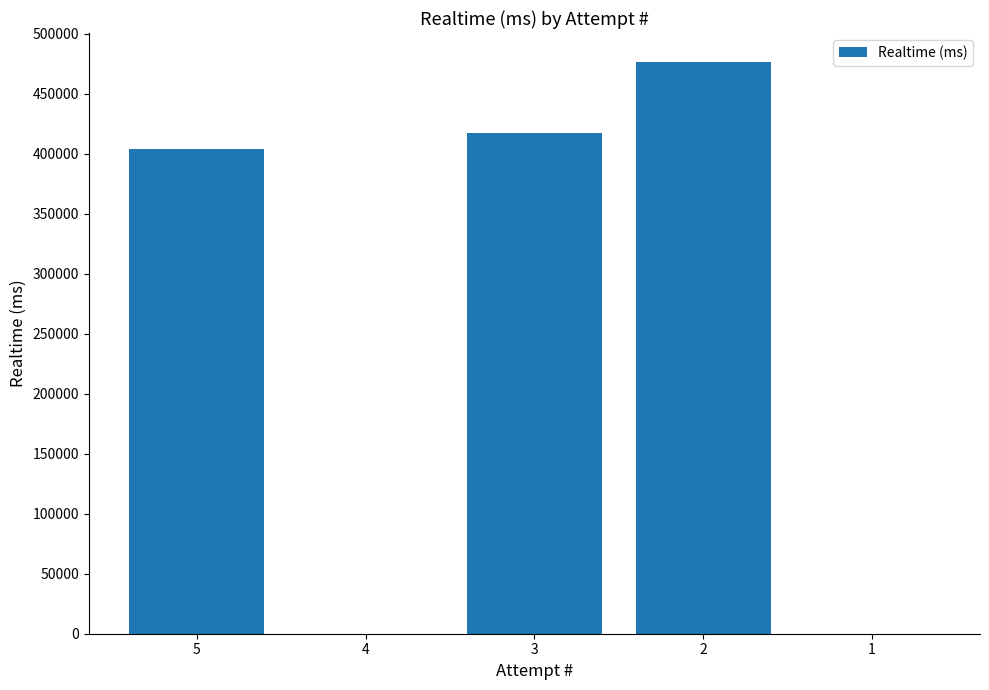

What is the sum of the values at 5 and 1?

404017